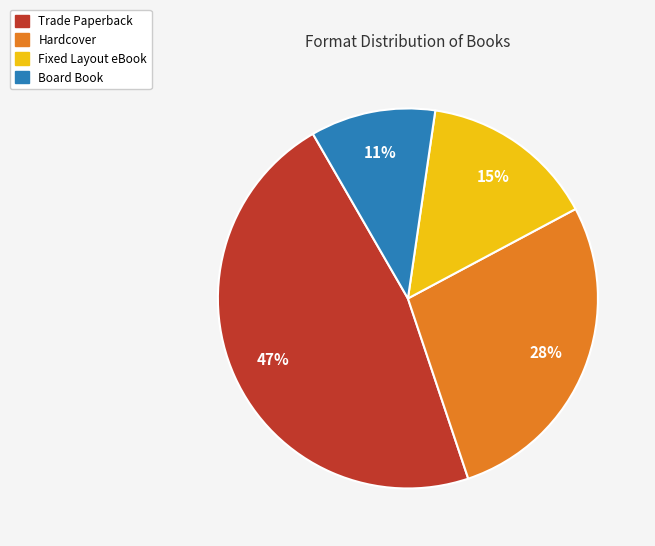

Does any single category account for the majority?

No